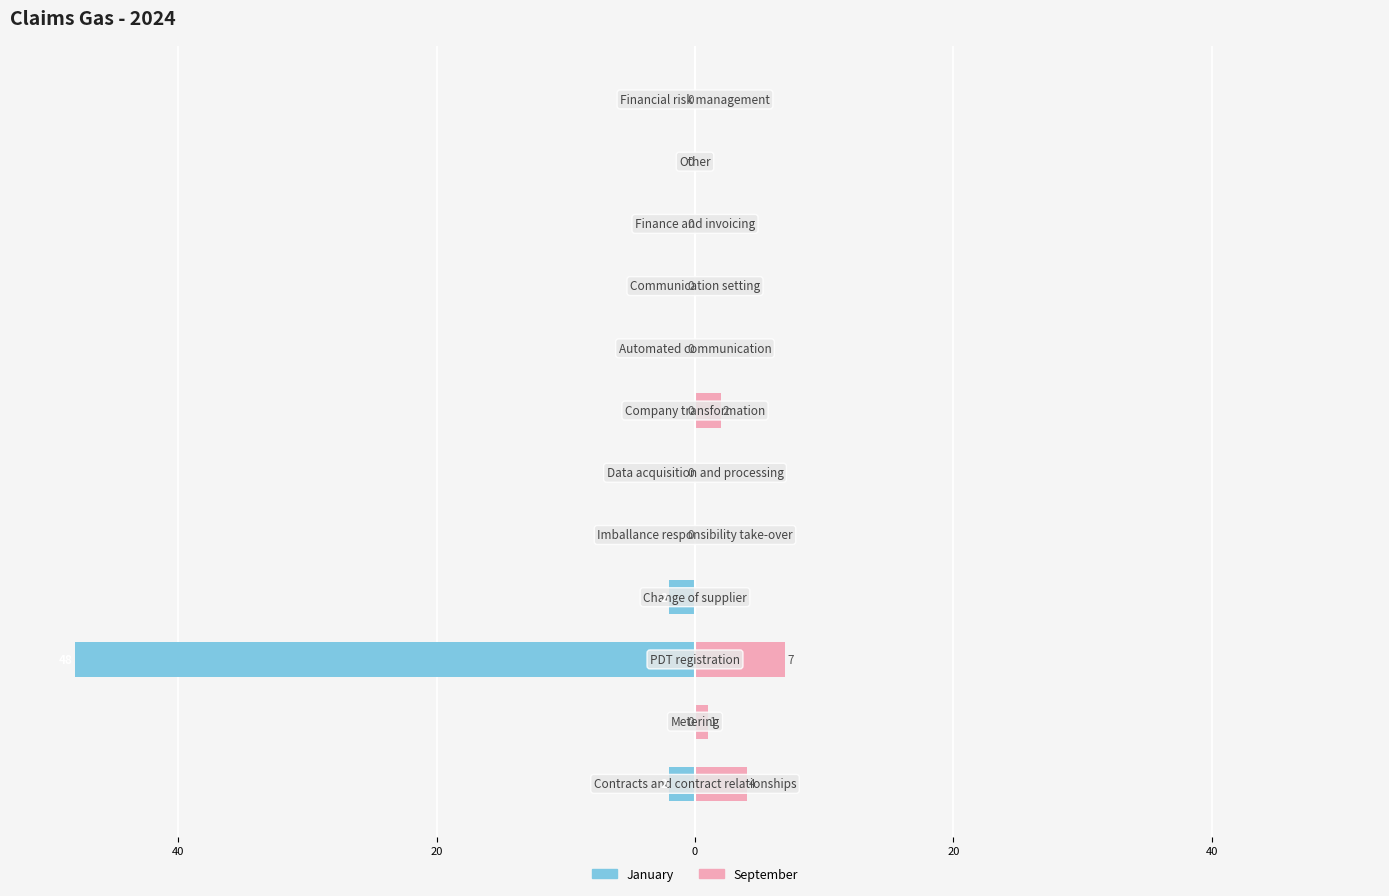

Does the chart contain any negative values?

Yes